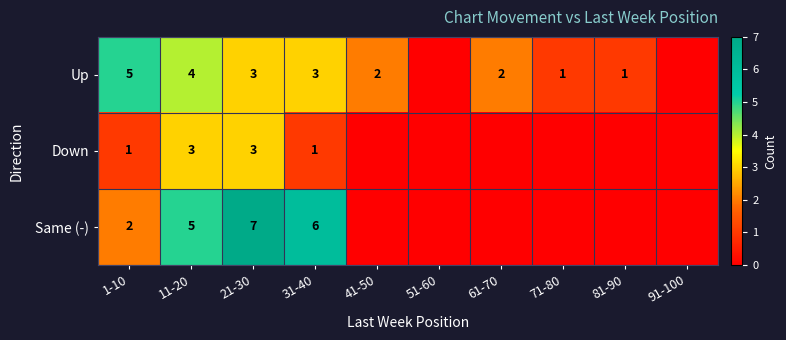

Which has a higher value, 81-90 or 11-20?

11-20